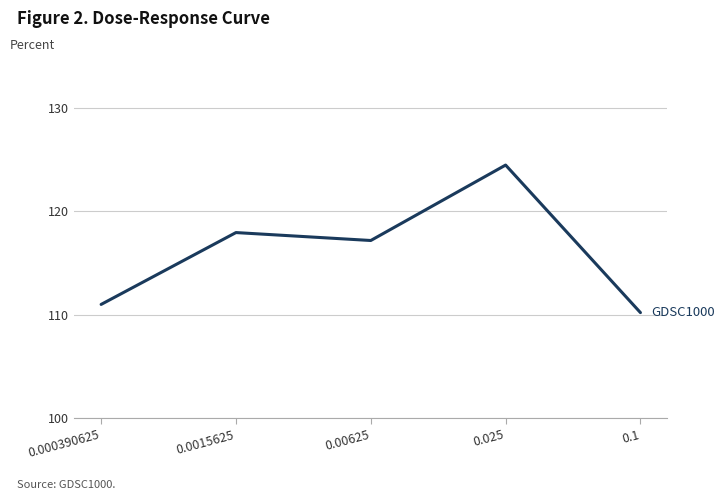

What is the sum of the values at 0.000390625 and 0.1?

221.2